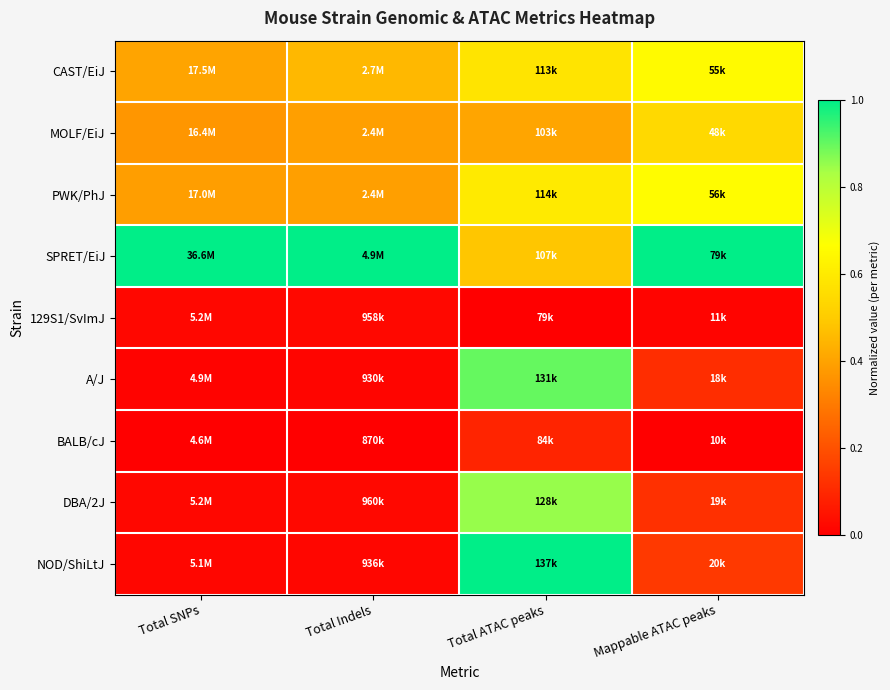

Which label corresponds to the largest value in the chart?

Total SNPs